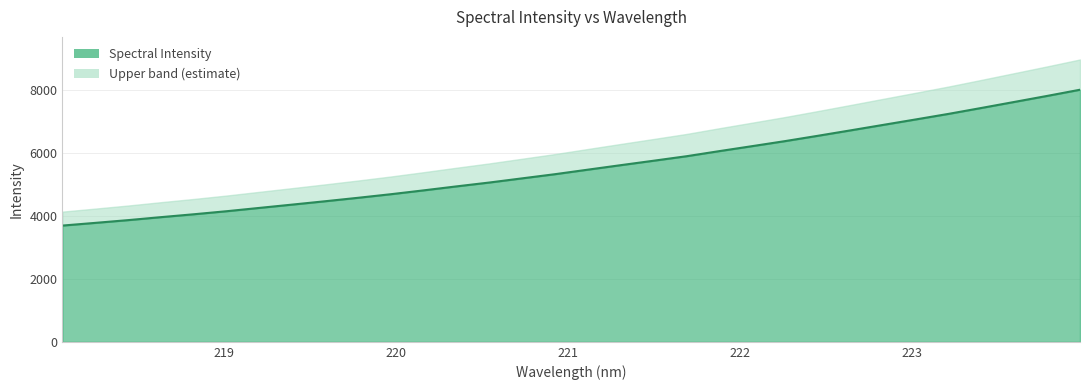

Is it true that the value at 222.0721 is 1433.8?

False